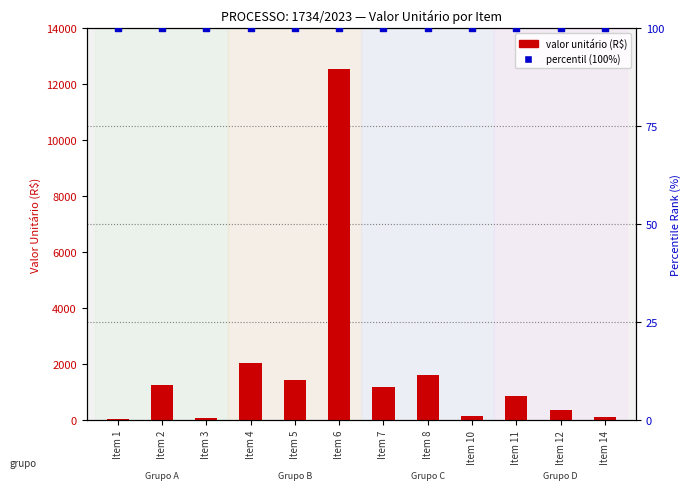

What is the total value across all series at Item 10?

235.0